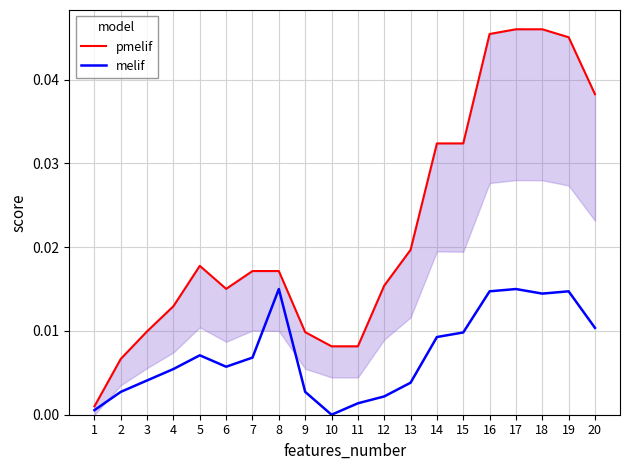

Which label corresponds to the largest value in the chart?

17